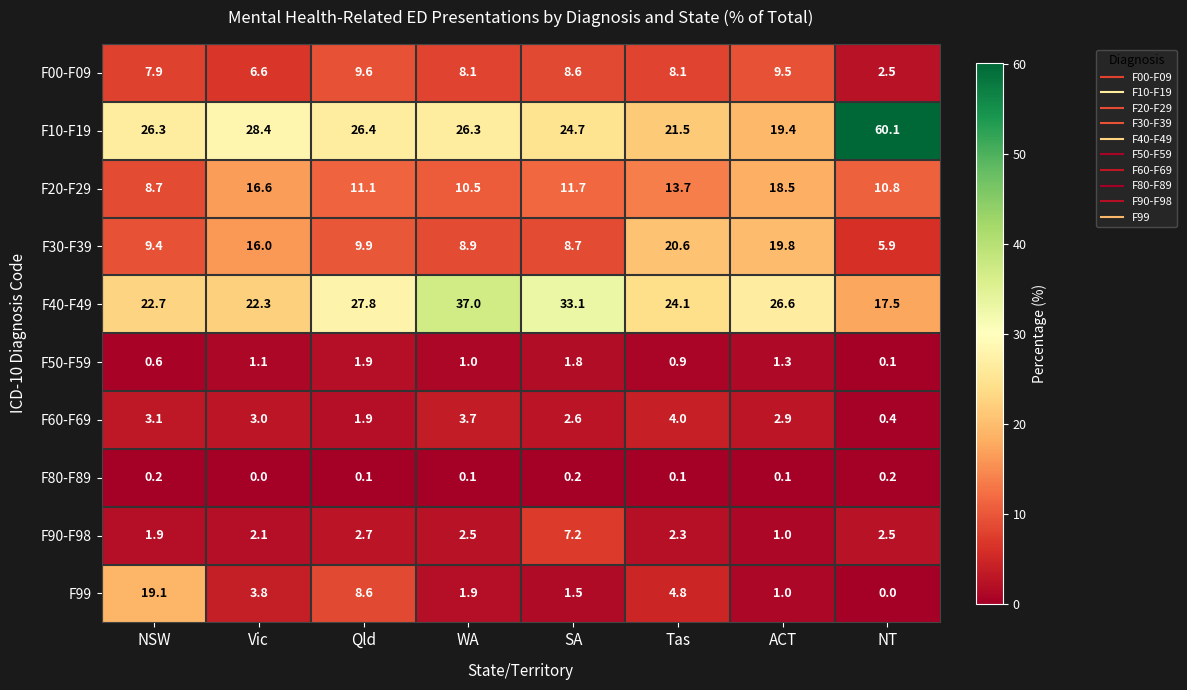

The F60-F69 series shows 2.9 at ACT. True or false?

True